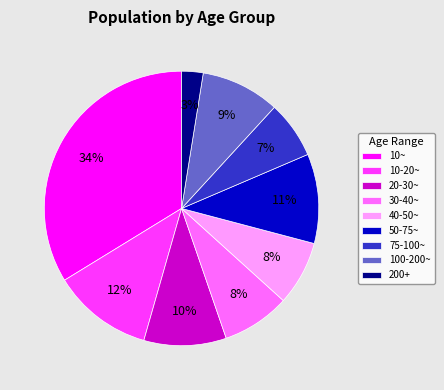

How many slices are in this pie chart?

9